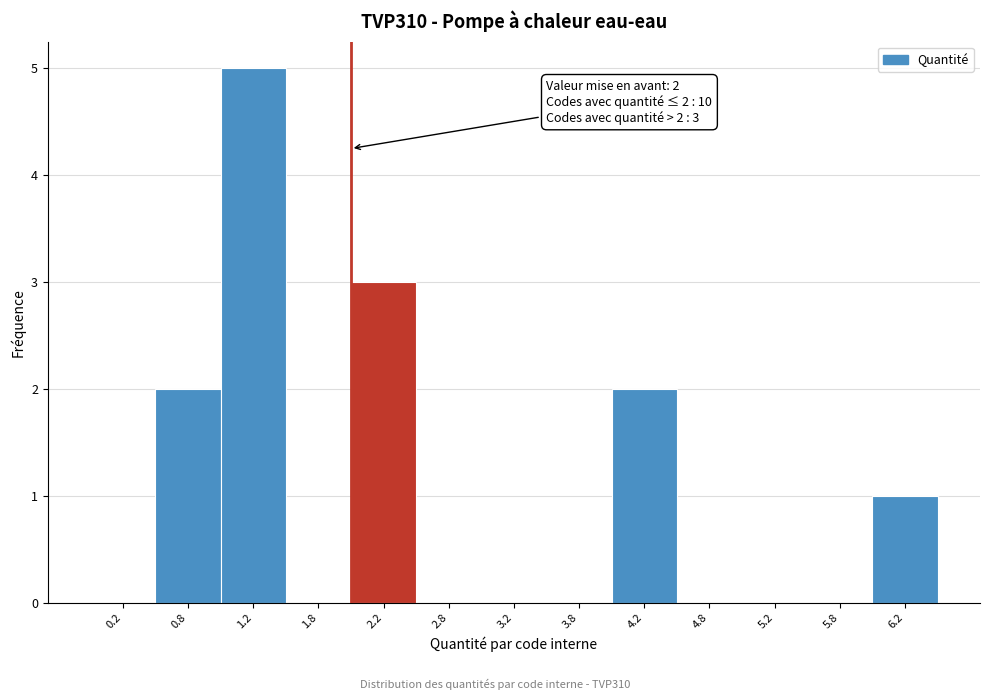

Which range on the x-axis has the tallest bar?

1.0 to 1.5